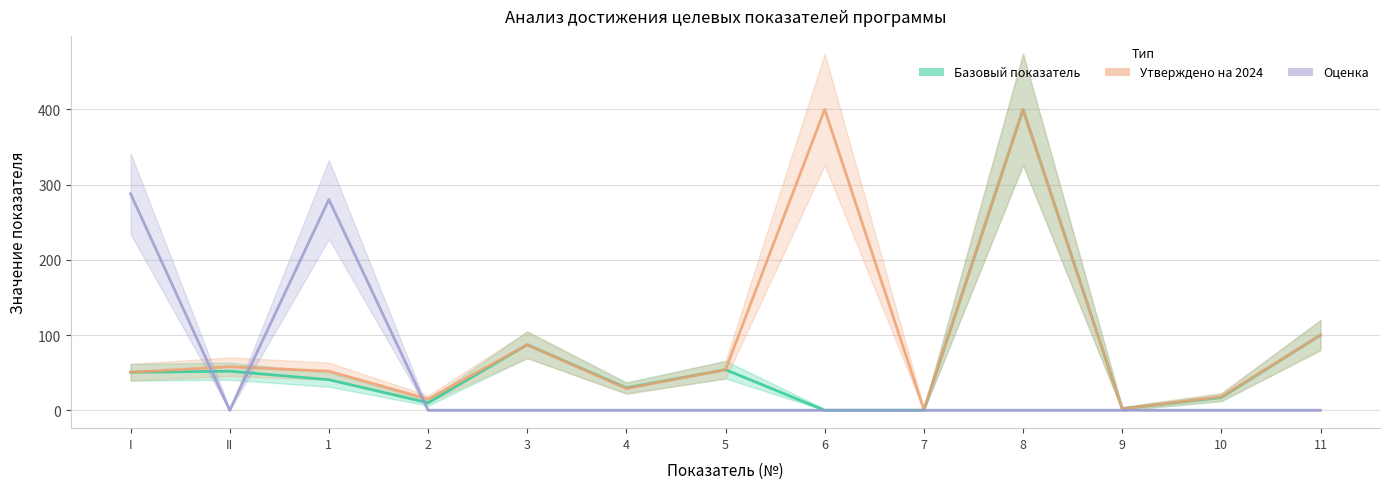

Reading left to right, transcribe all the data shown in this chart.

Базовый показатель: I=50.6	II=52.0	1=40.7	2=10.0	3=87.2	4=29.9	5=54.0	6=0.0	7=0.1	8=400.0	9=2.1	10=17.0	11=100.0
Утверждено на 2024: I=50.6	II=58.0	1=52.0	2=15.0	3=87.0	4=29.0	5=54.0	6=400.0	7=1.0	8=400.0	9=2.0	10=18.0	11=100.0
Оценка: I=287.9	II=0.0	1=280.2	2=0.0	3=0.0	4=0.0	5=0.0	6=0.0	7=0.0	8=0.0	9=0.0	10=0.0	11=0.0